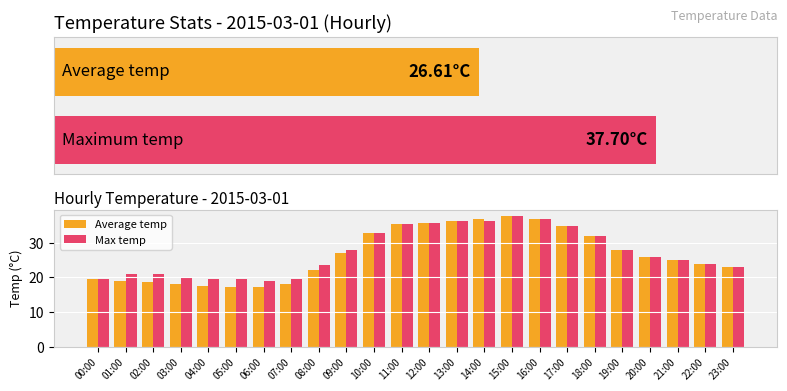

At which label does Average temp reach its minimum?

05:00